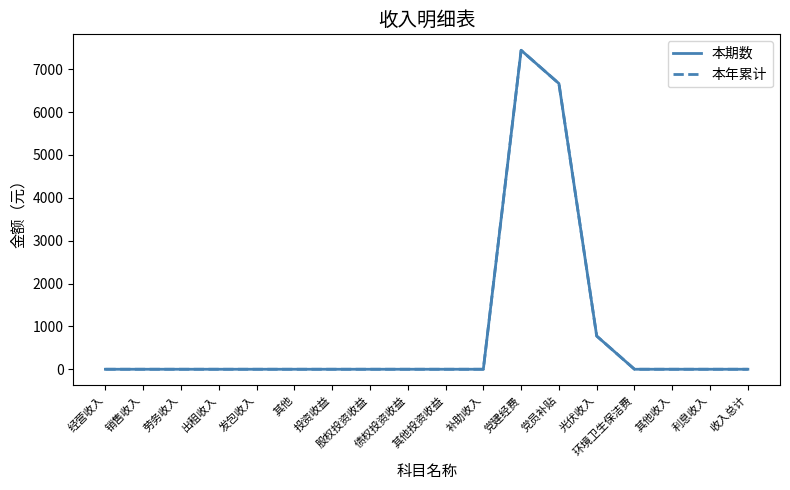

Which category has the lowest value across all series?

经营收入